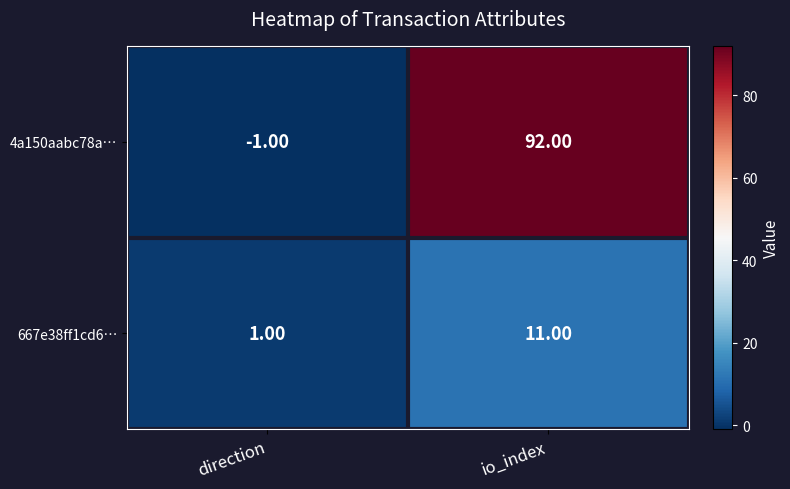

What is the total value across all series at io_index?

103